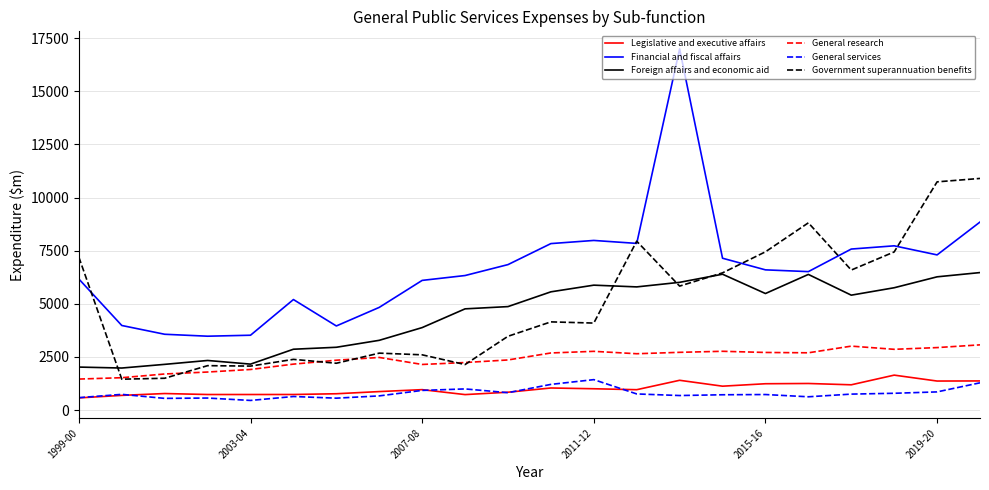

Which series has the largest total across all categories?

Financial and fiscal affairs